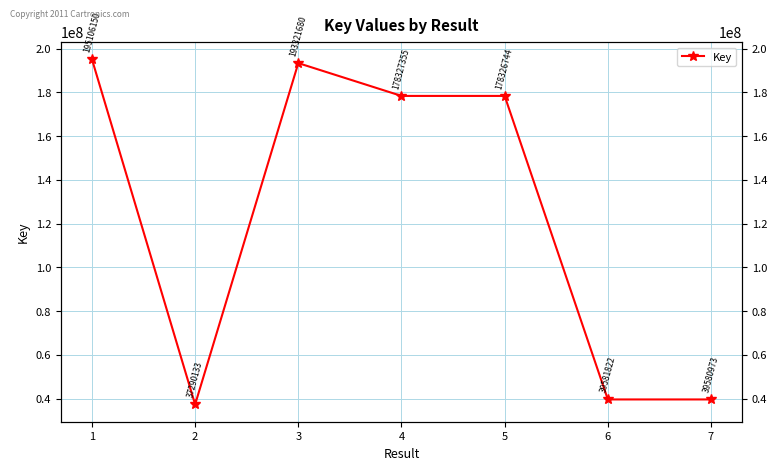

Is it true that the value at 5 is 178326744?

True